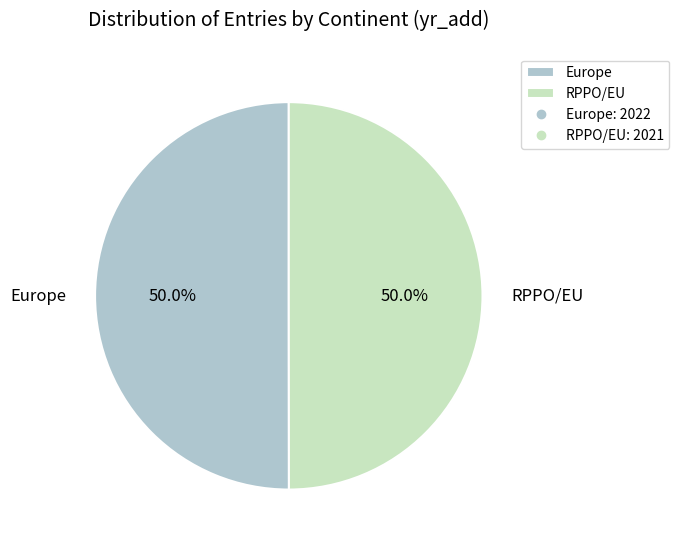

Combined, what portion of the pie is Europe and RPPO/EU?

100.0%